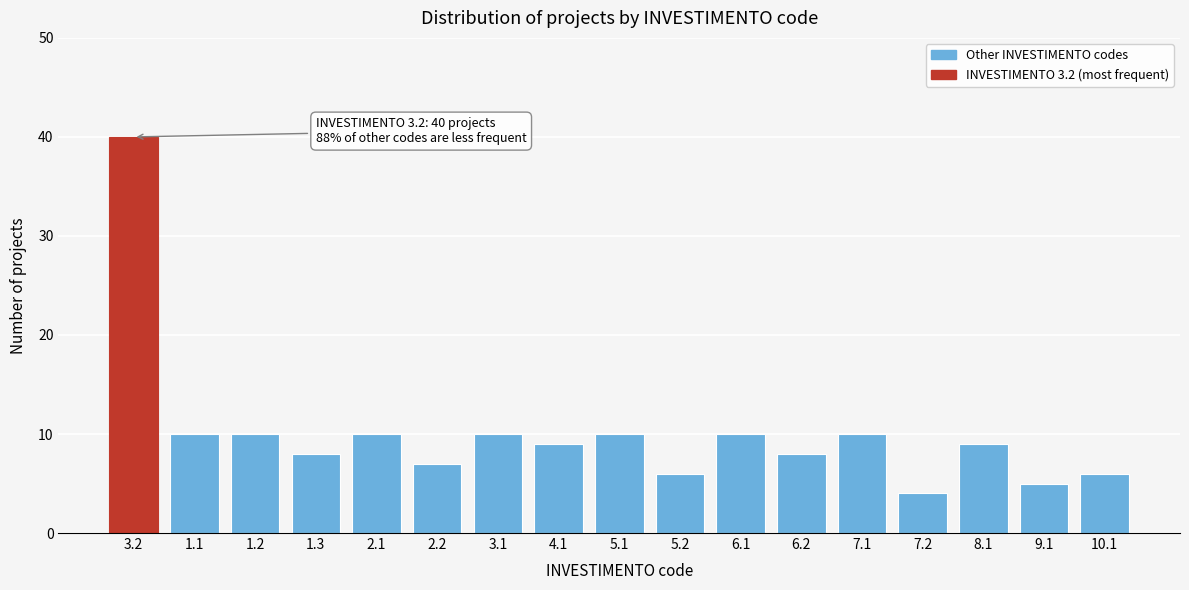

Reading left to right, extract all data points from this chart.

3.2=40	1.1=10	1.2=10	1.3=8	2.1=10	2.2=7	3.1=10	4.1=9	5.1=10	5.2=6	6.1=10	6.2=8	7.1=10	7.2=4	8.1=9	9.1=5	10.1=6